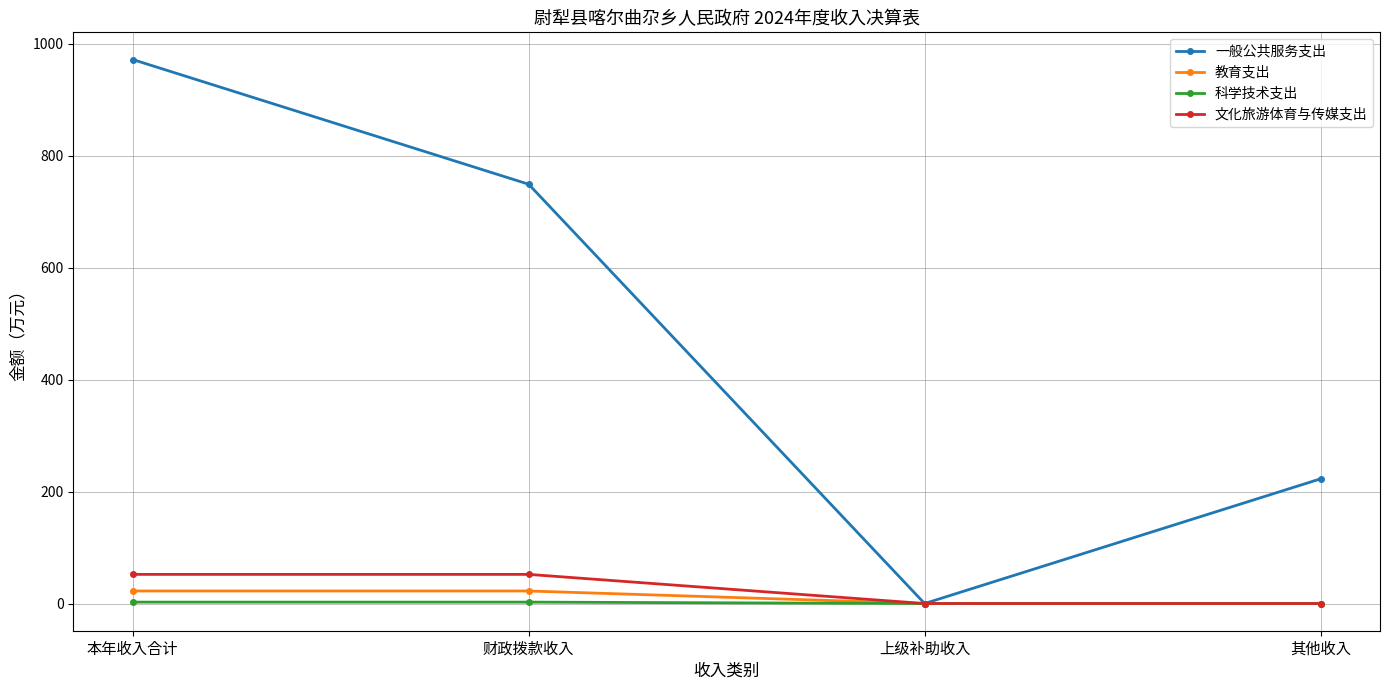

True or false: 文化旅游体育与传媒支出 has more than 1 points higher than both neighbors.

False